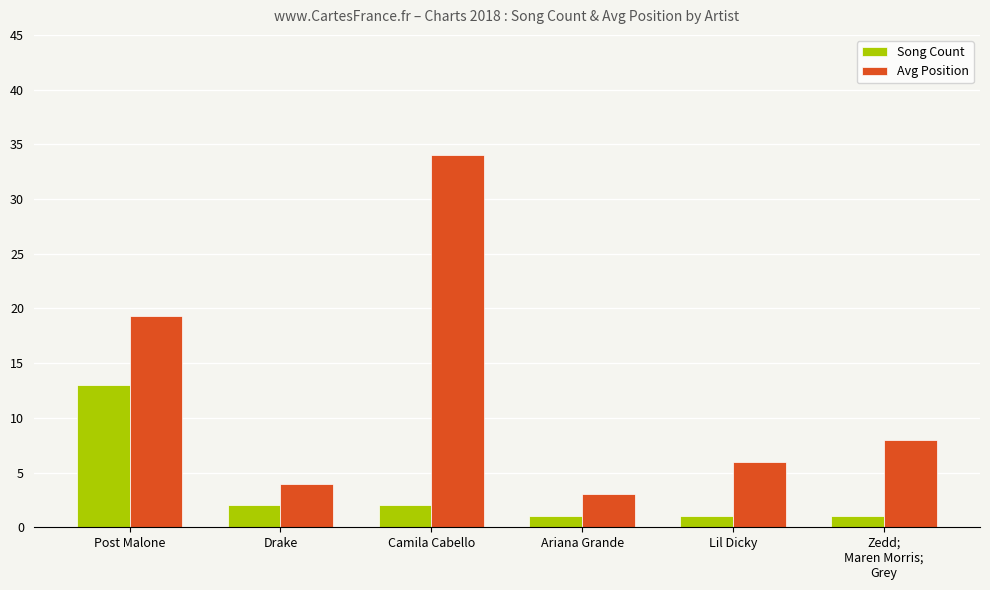

Are the bars grouped side by side (vs. stacked)?

Yes